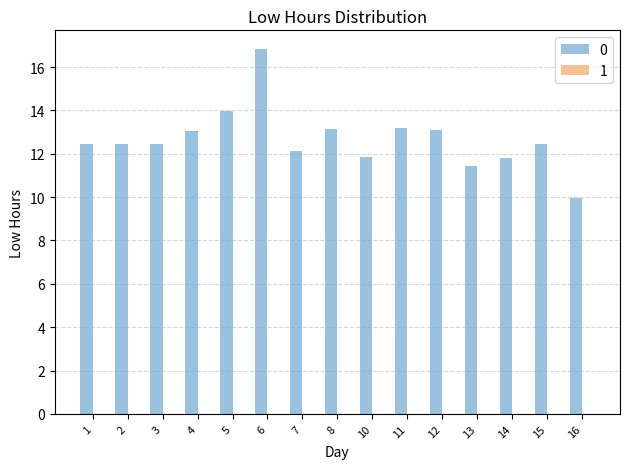

What is the greatest value displayed?

16.9